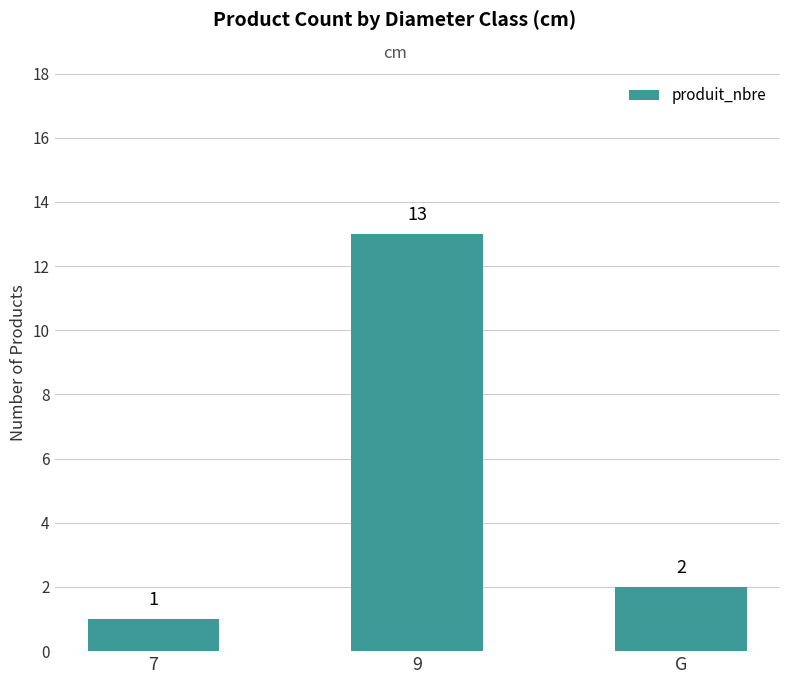

What is the difference between the maximum and minimum values?

12